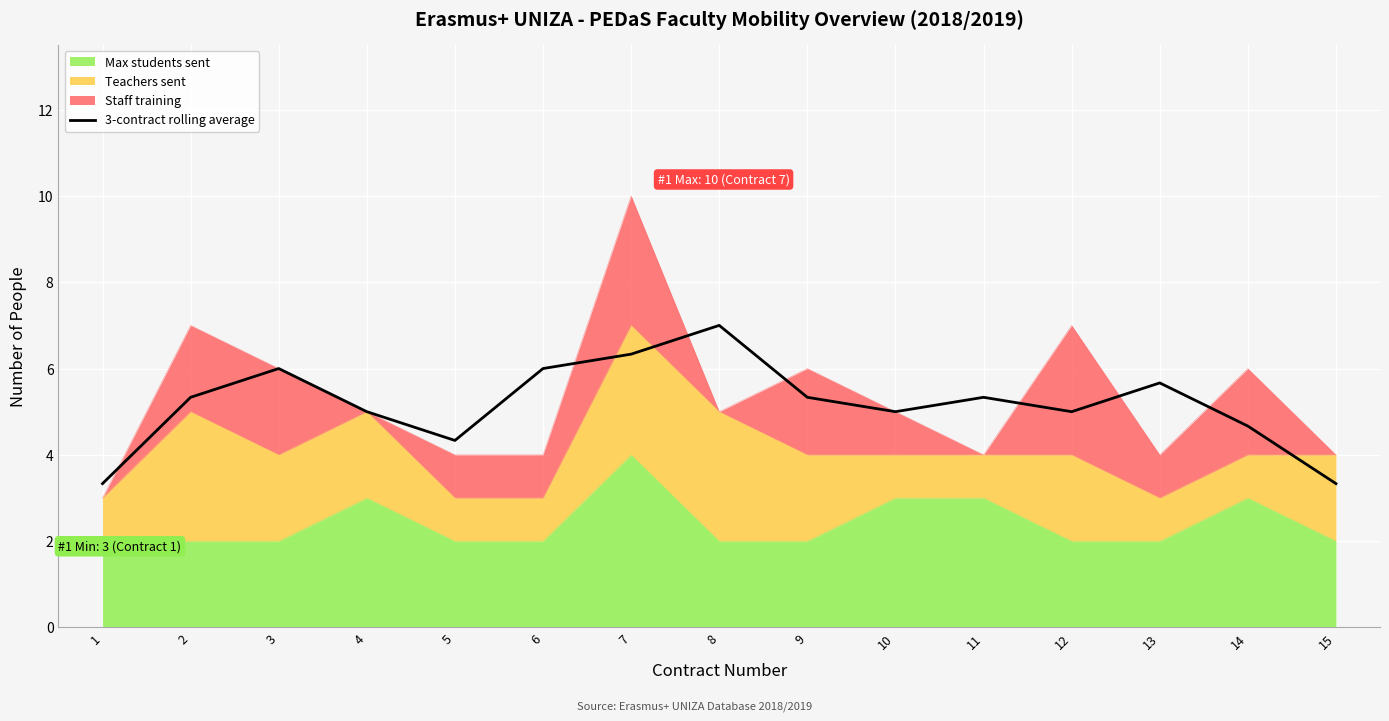

How many values exceed 5?

8